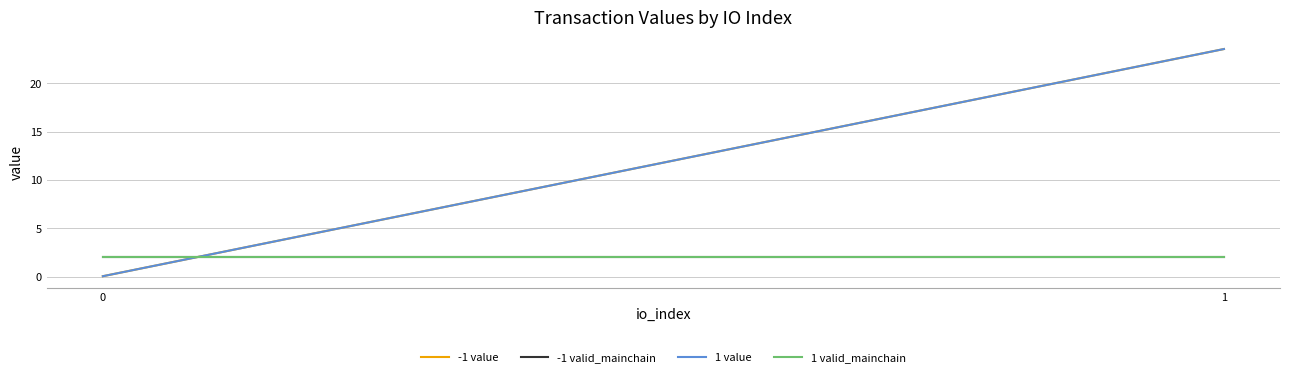

What is the value of the 1 value point at the 2nd from the left?

23.5